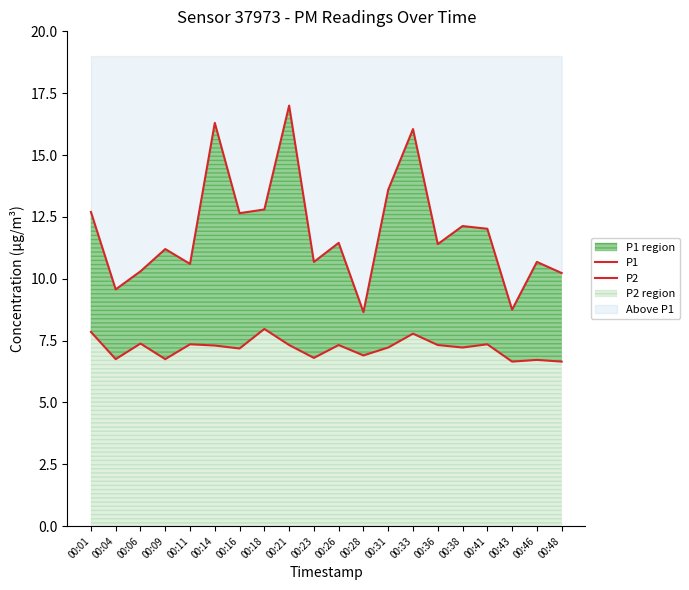

Which series changed the most between 00:11 and 00:18?

P1